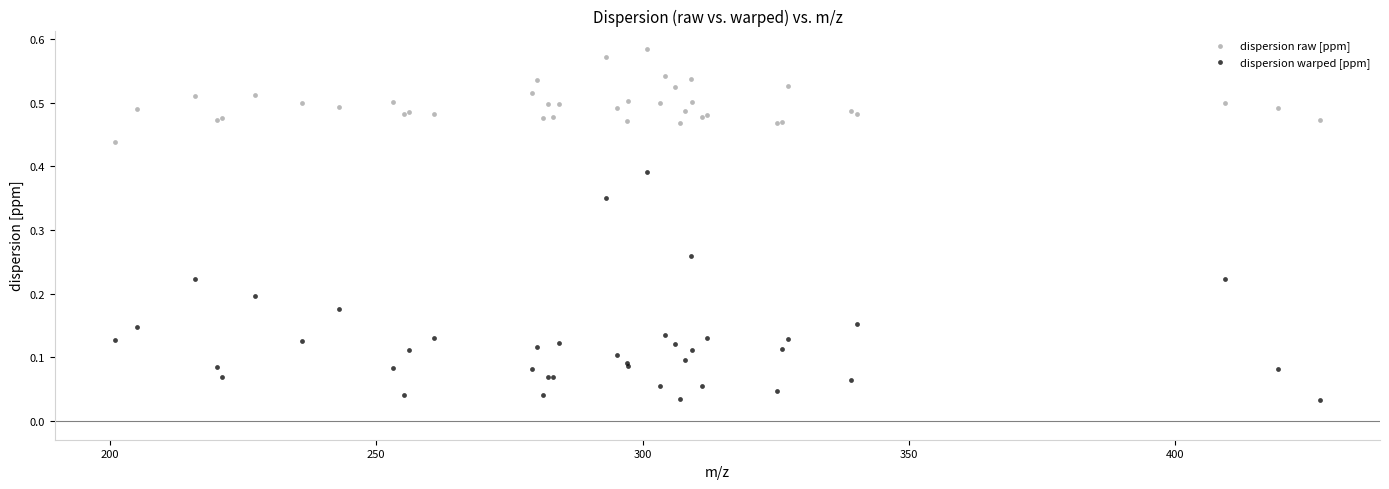

Which series reaches the maximum Y coordinate?

dispersion raw [ppm]